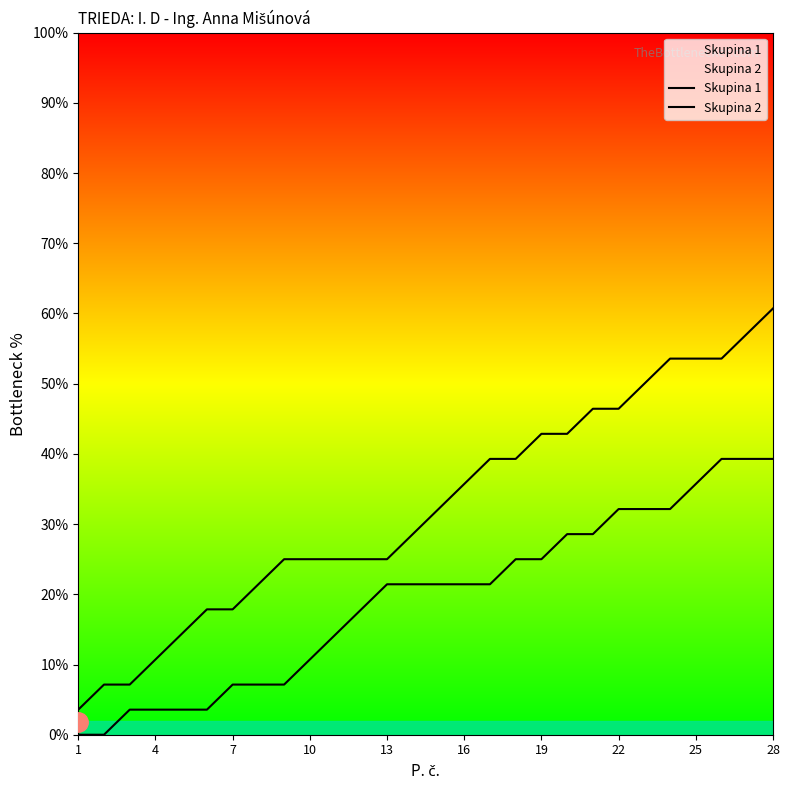

What is the greatest value displayed?

60.7